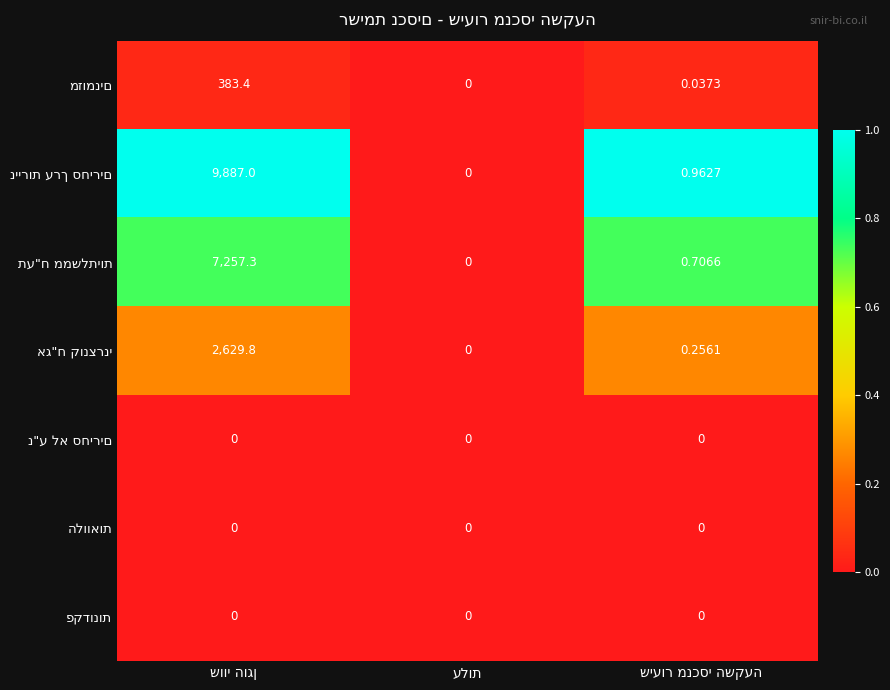

Where is אג"ח קונצרני nearest to the value 0?

עלות